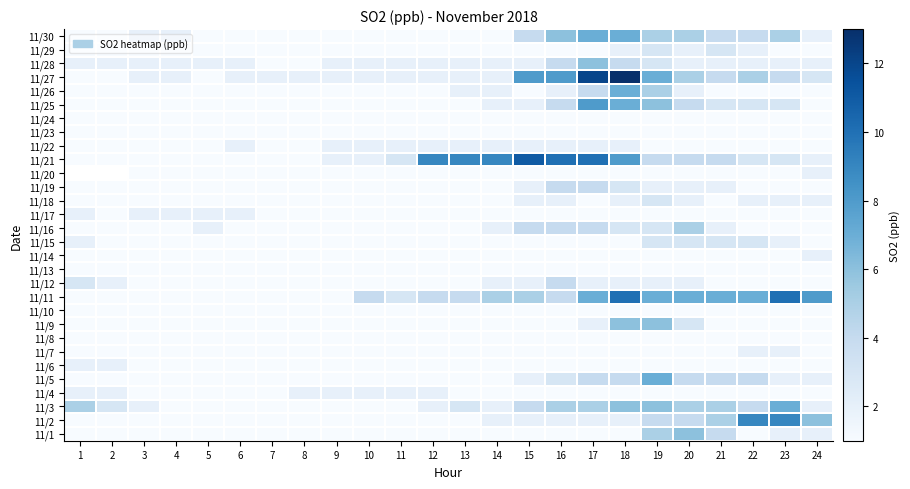

The value of 11/7 at 10 is 1.3. True or false?

False